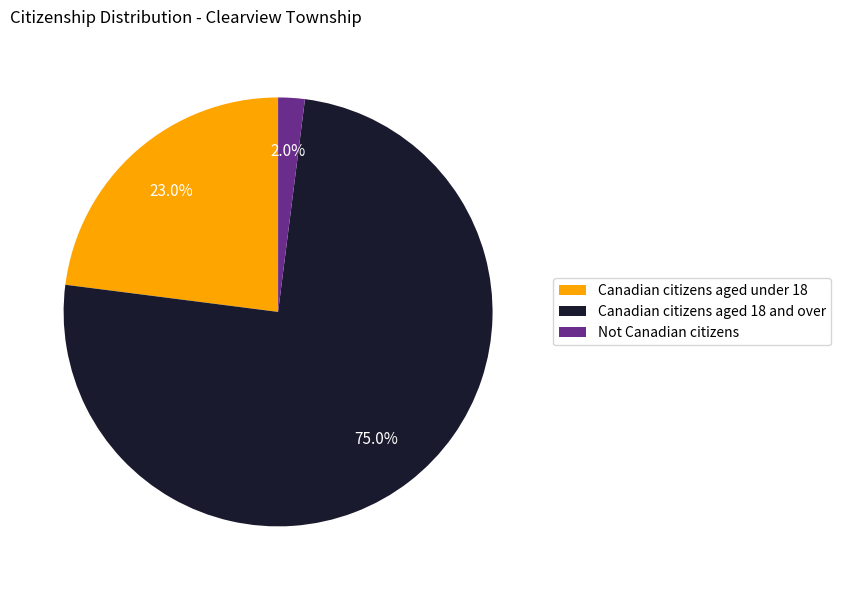

Rank the categories by value from lowest to highest.

Not Canadian citizens, Canadian citizens aged under 18, Canadian citizens aged 18 and over